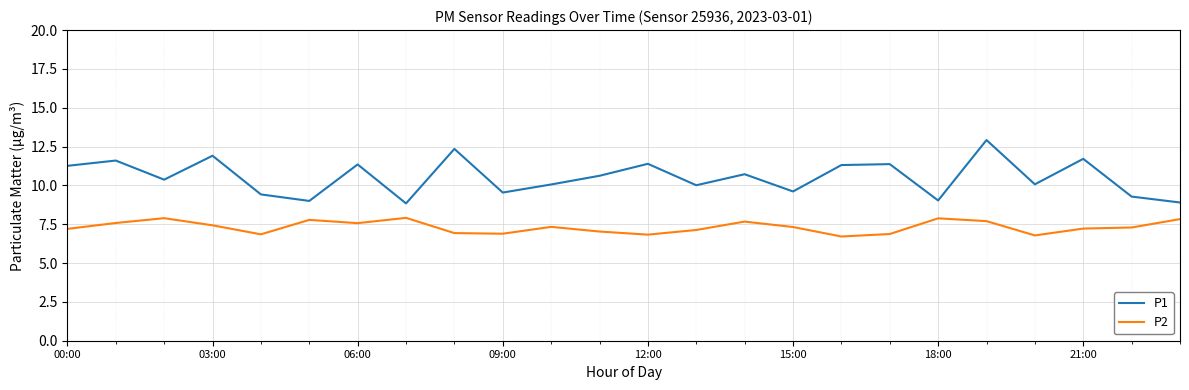

Rank the series by their maximum value, from highest to lowest.

P1, P2